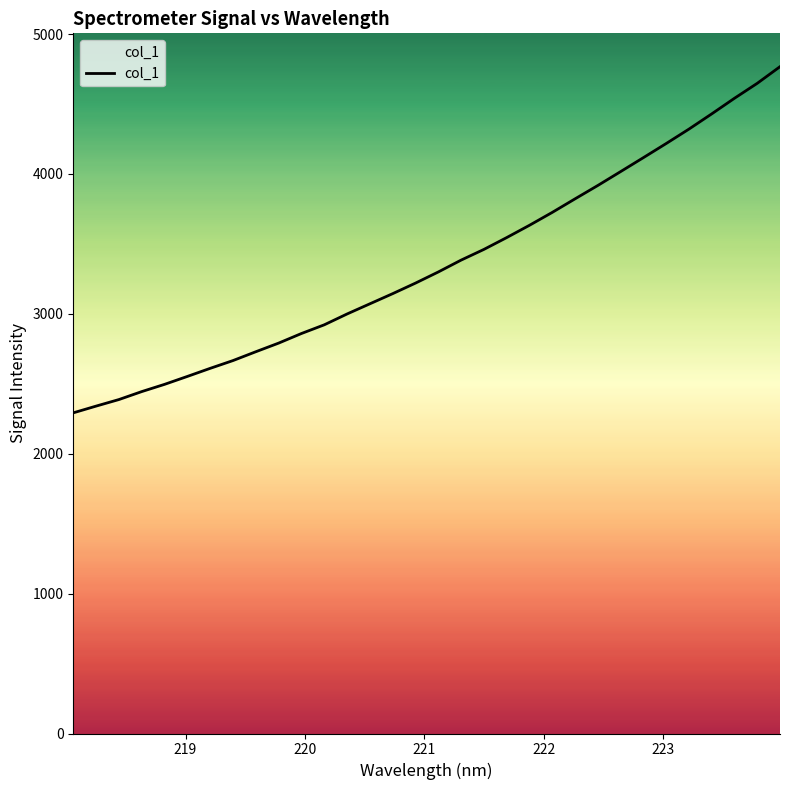

Is this an area chart (filled region under the line)?

Yes